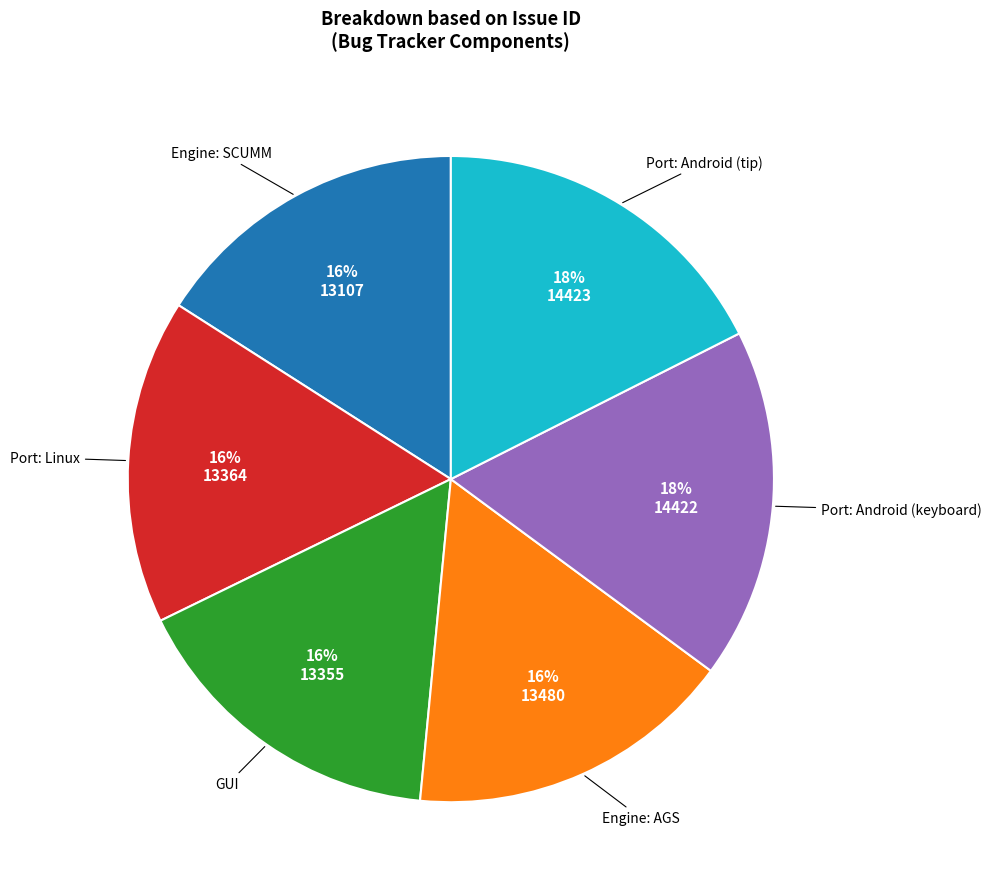

Does GUI account for over 50% of the chart?

No